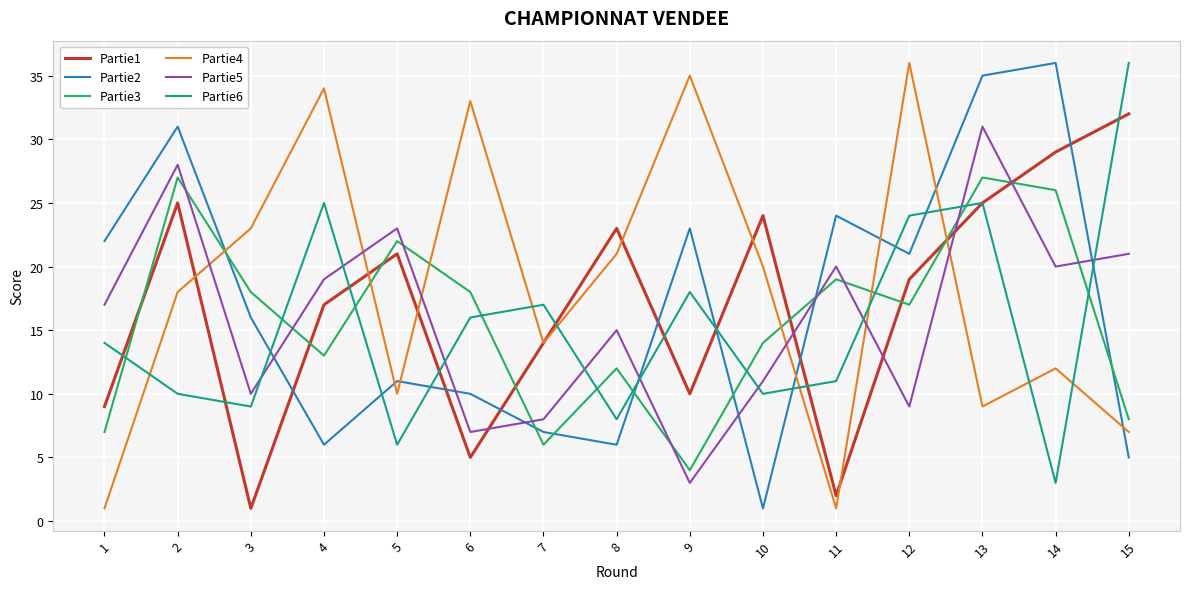

Reading left to right, list all the values displayed in this chart.

Partie1: 9	25	1	17	21	5	14	23	10	24	2	19	25	29	32
Partie2: 22	31	16	6	11	10	7	6	23	1	24	21	35	36	5
Partie3: 7	27	18	13	22	18	6	12	4	14	19	17	27	26	8
Partie4: 1	18	23	34	10	33	14	21	35	20	1	36	9	12	7
Partie5: 17	28	10	19	23	7	8	15	3	11	20	9	31	20	21
Partie6: 14	10	9	25	6	16	17	8	18	10	11	24	25	3	36